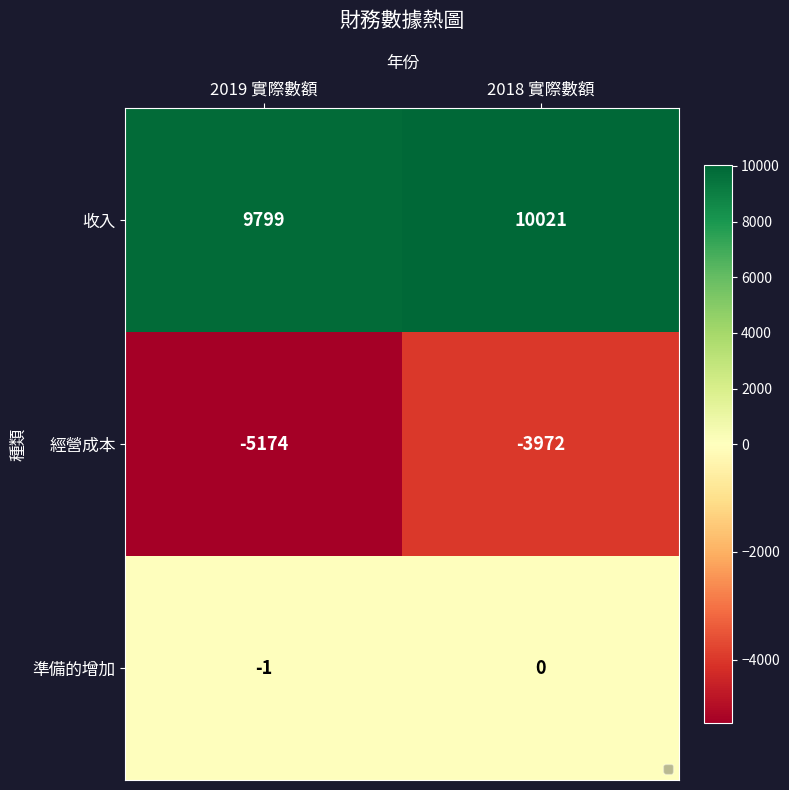

Which series has the largest range (max minus min)?

經營成本